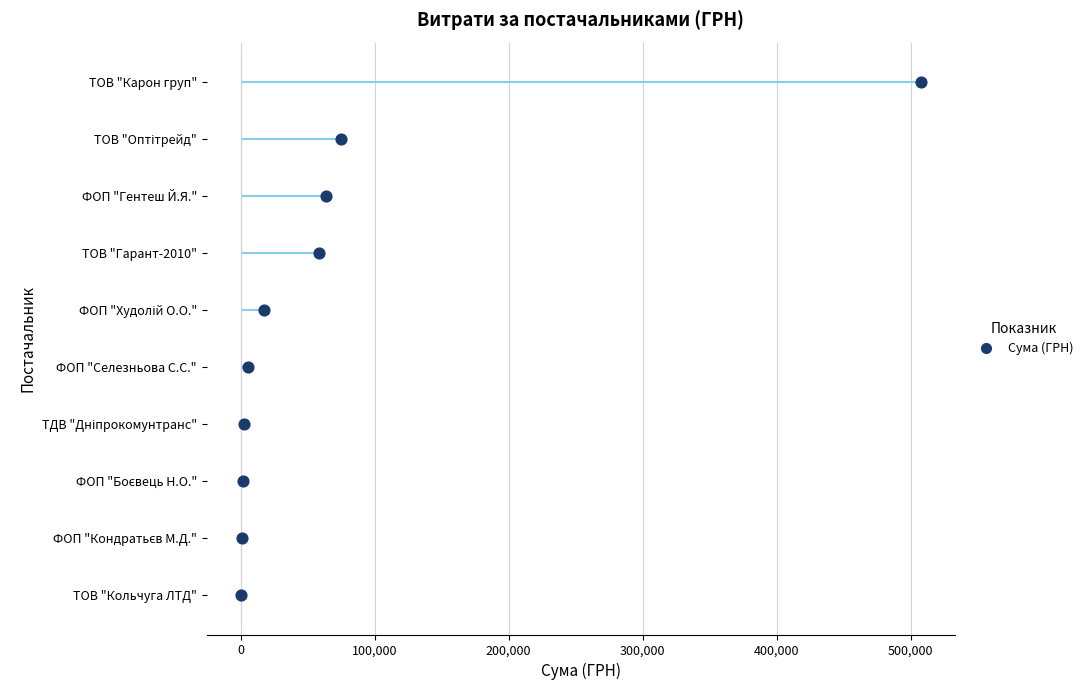

Which has a higher value, 100,000 or 300,000?

300,000